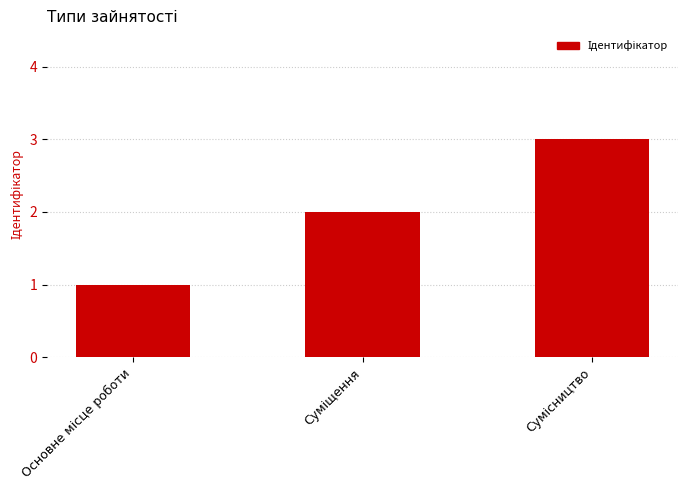

How many values are between 1 and 3?

3